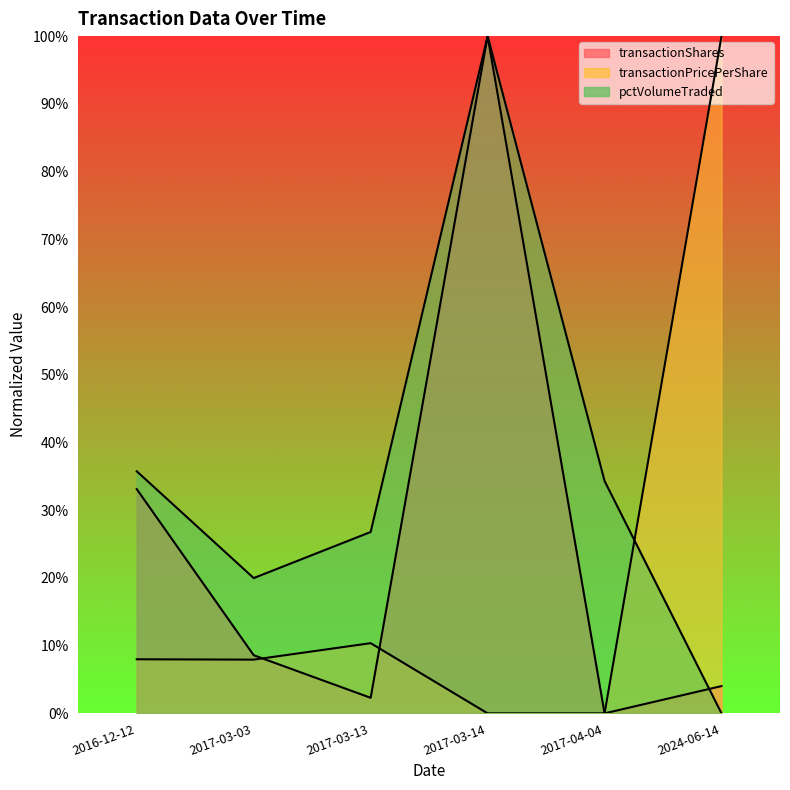

Where is the first local minimum for transactionShares?

2017-03-13